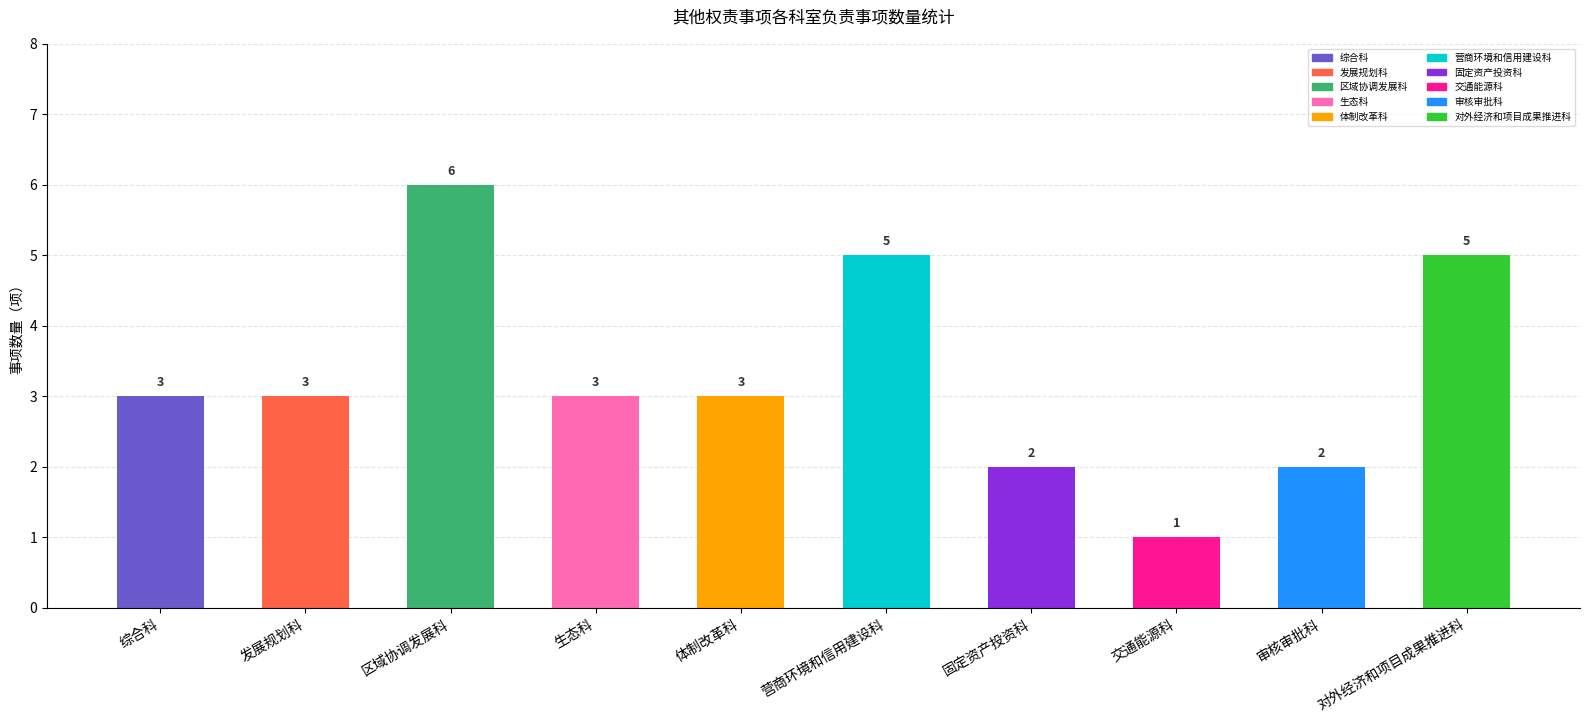

What is the label of the 7th bar from the right?

生态科